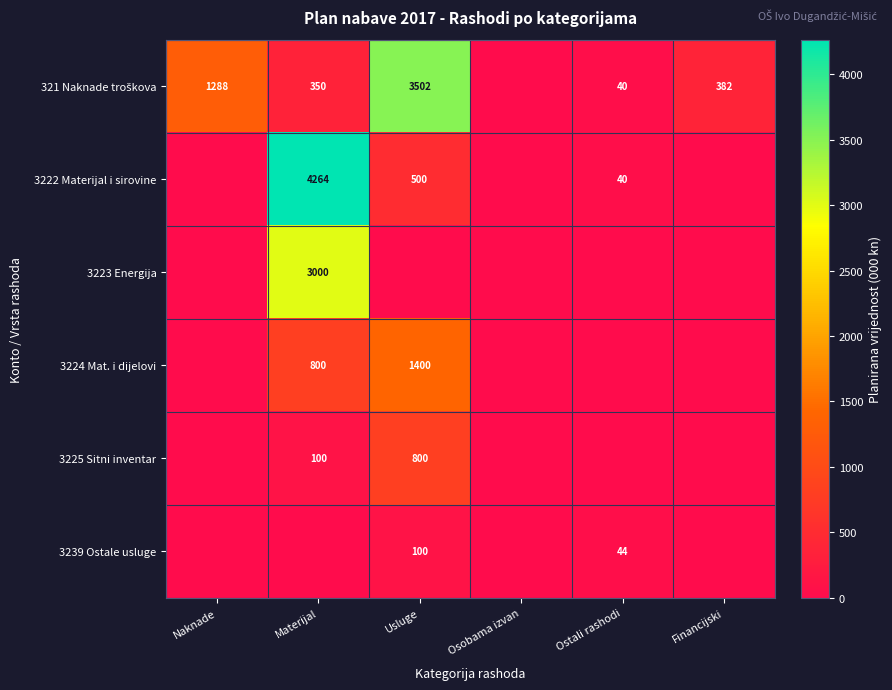

Which has a higher value, Osobama izvan or Naknade?

Naknade